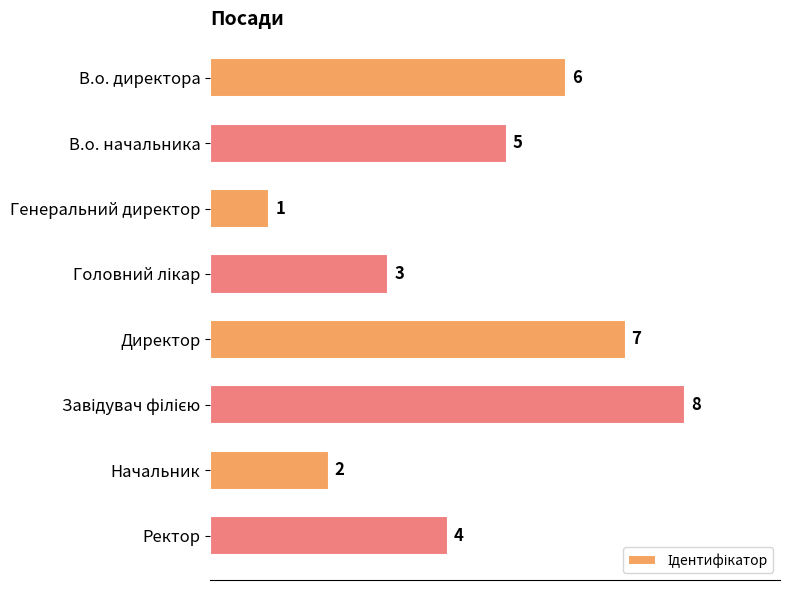

Are the bars grouped side by side (vs. stacked)?

No